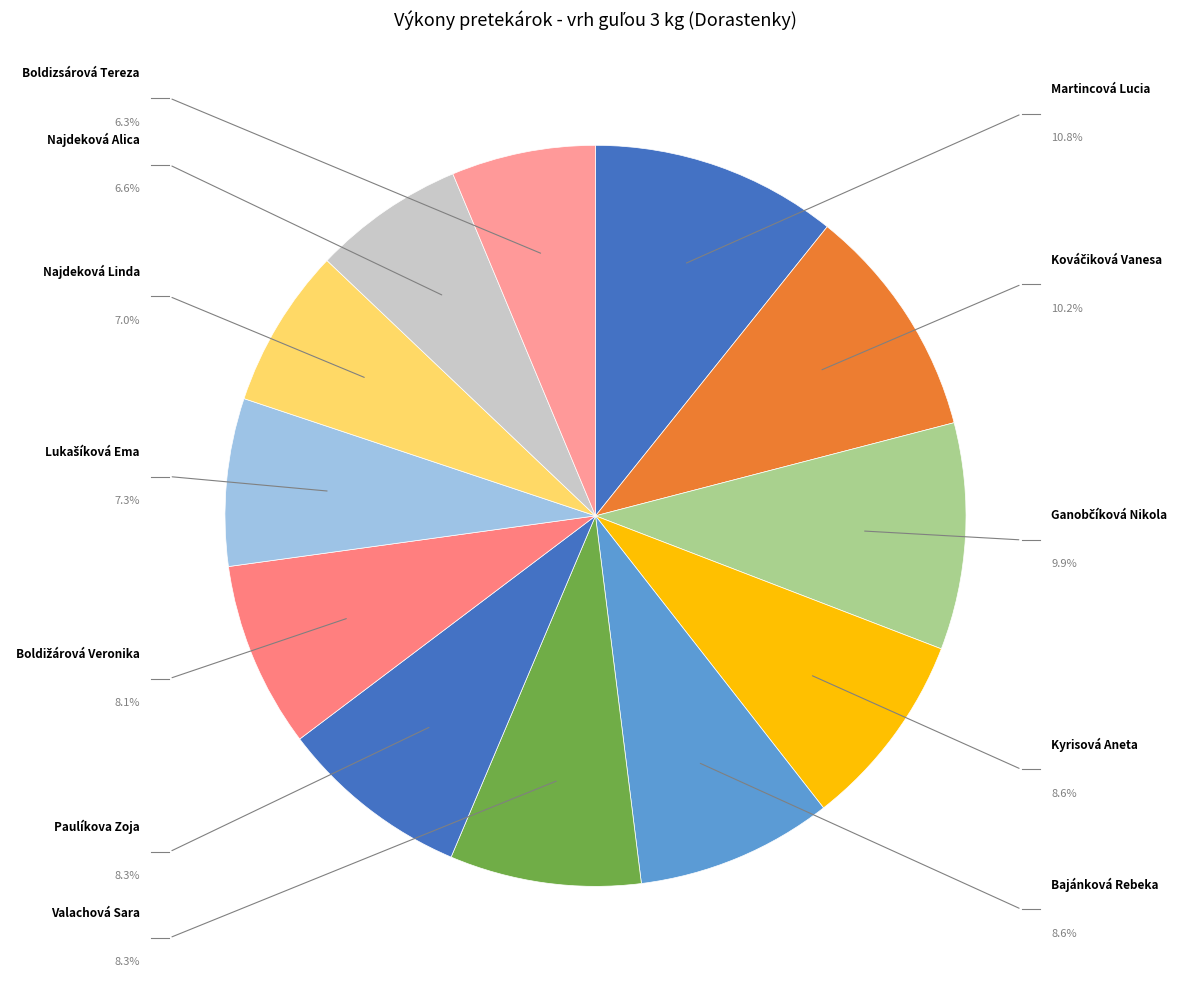

How many slices are in this pie chart?

12